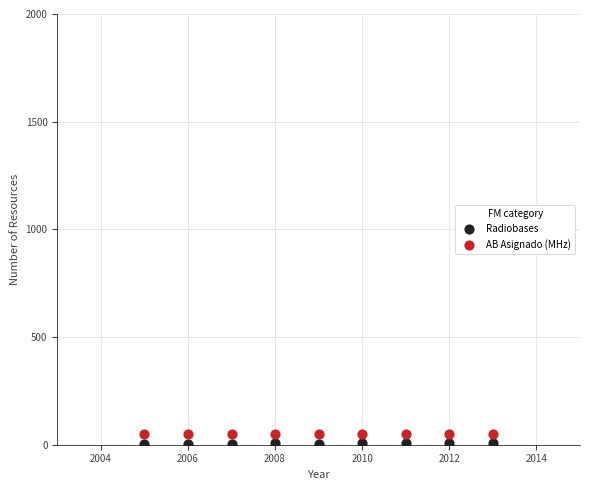

List the coordinates of all points in the AB Asignado (MHz) series as (X, Y) pairs, reading left to right.

(2005, 50)  (2006, 50)  (2007, 50)  (2008, 50)  (2009, 50)  (2010, 50)  (2011, 50)  (2012, 50)  (2013, 50)